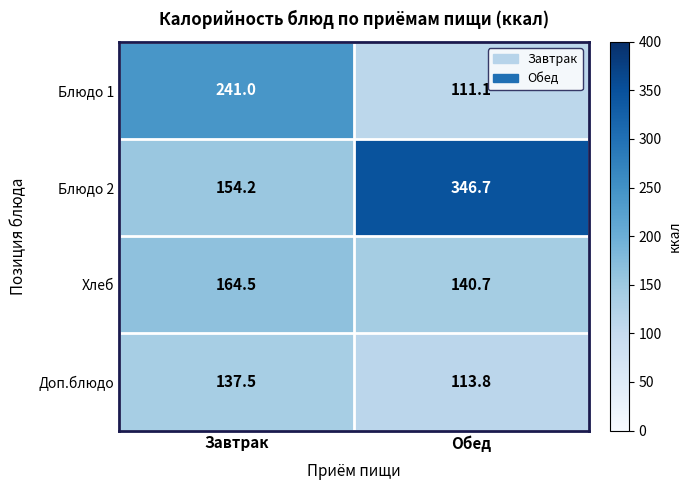

Which category has the highest value across all series?

Обед